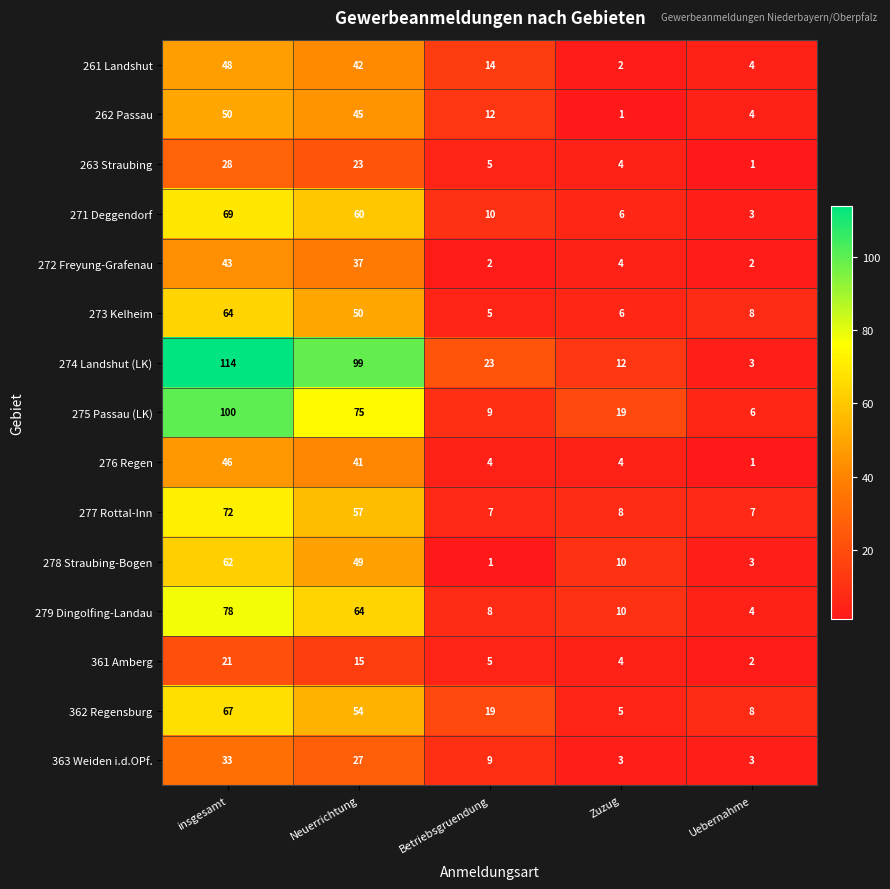

At which category is the sum across all series the highest?

insgesamt